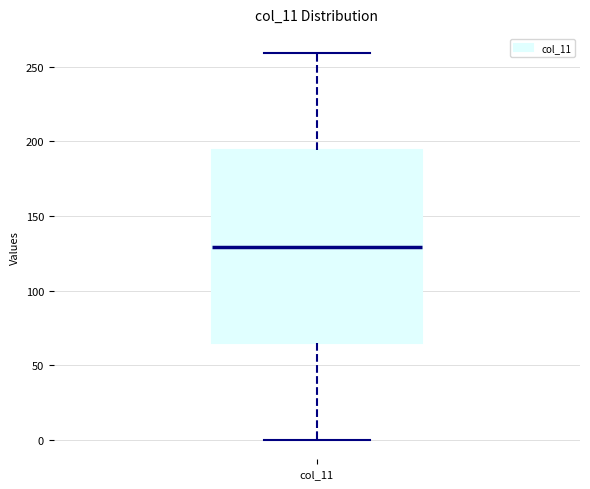

Transcribe this box plot: give where the median line is, the range the box spans, and where the two whiskers end, as read against the y-axis. The values are not printed on the chart, so give them approximately, as read against the axis.

median 130, box 65 to 195, whiskers 0 to 260